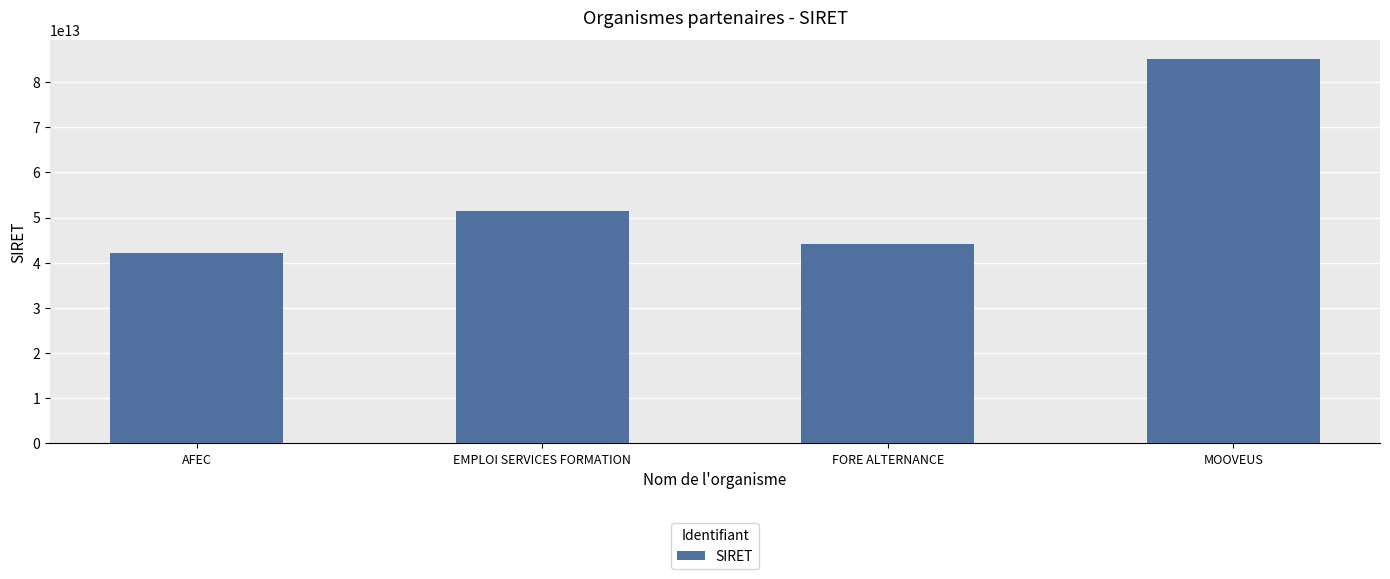

The chart shows a value of 25389548440537 at FORE ALTERNANCE. True or false?

False